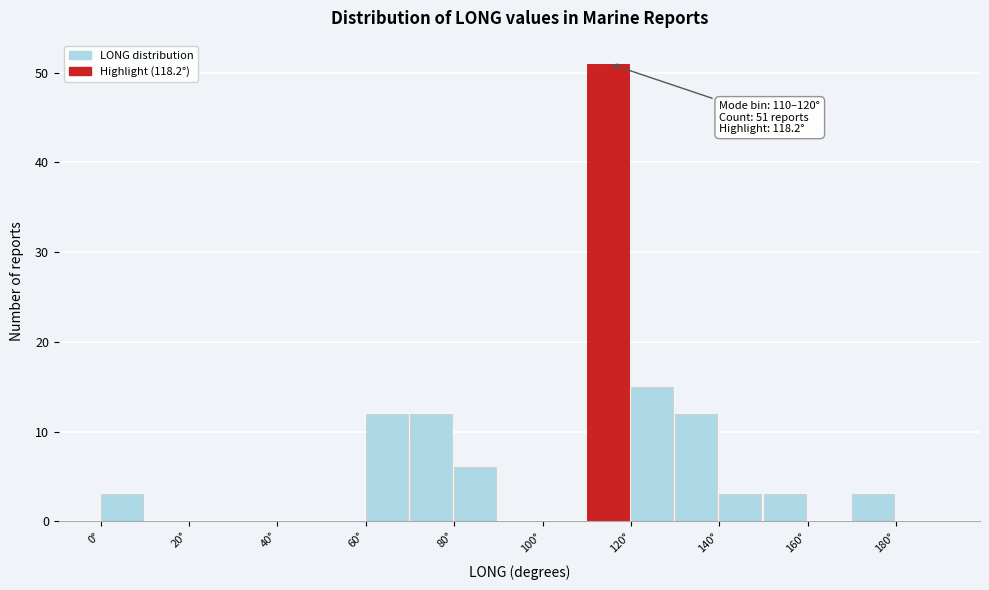

Which range on the x-axis has the tallest bar?

110 to 120